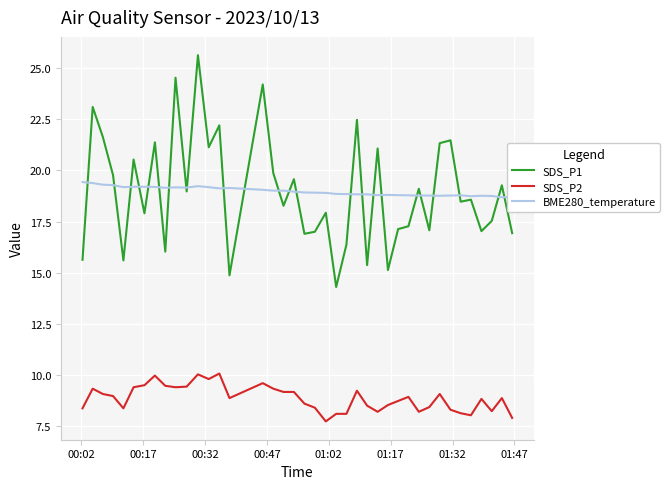

What is the difference between the maximum and second lowest values in the SDS_P2 series?

2.2